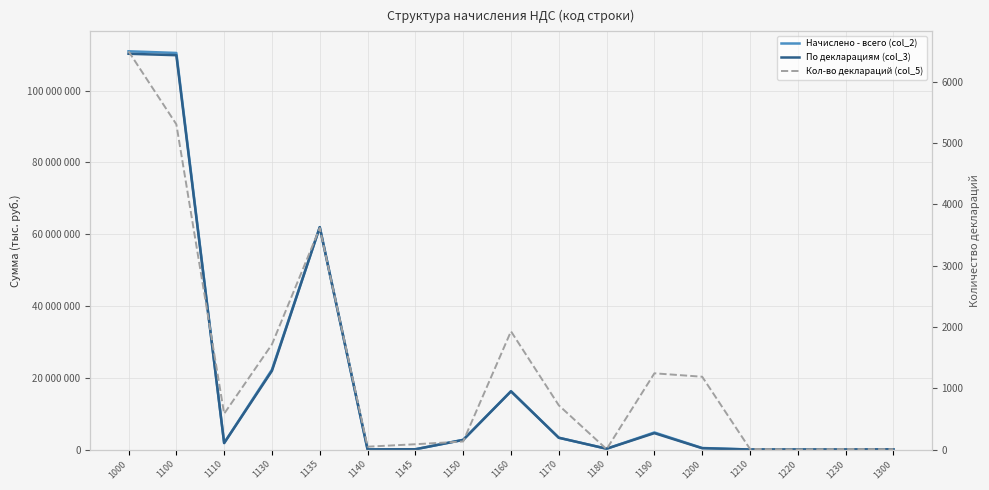

What is the value of the Начислено - всего (col_2) point at the 17th from the left?

45827